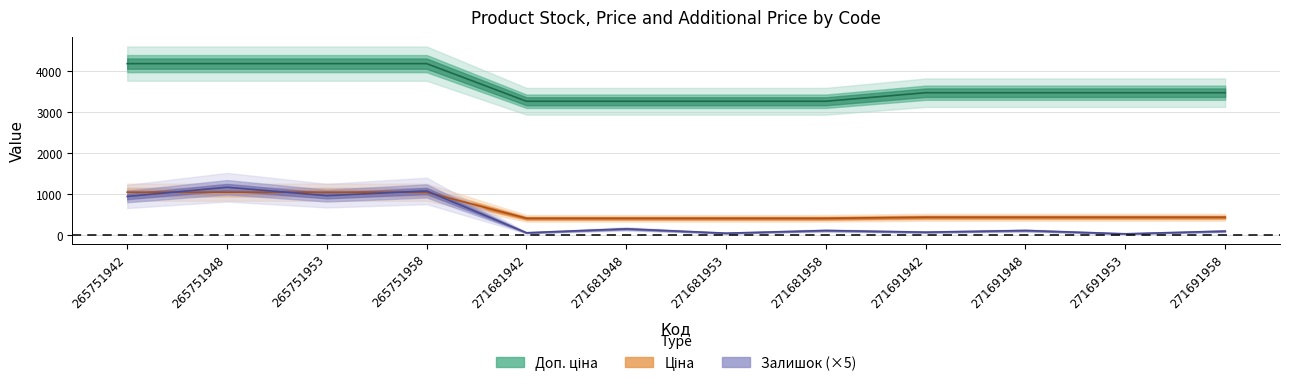

True or false: Доп. ціна has a value of 4179.3 at 265751948.

True